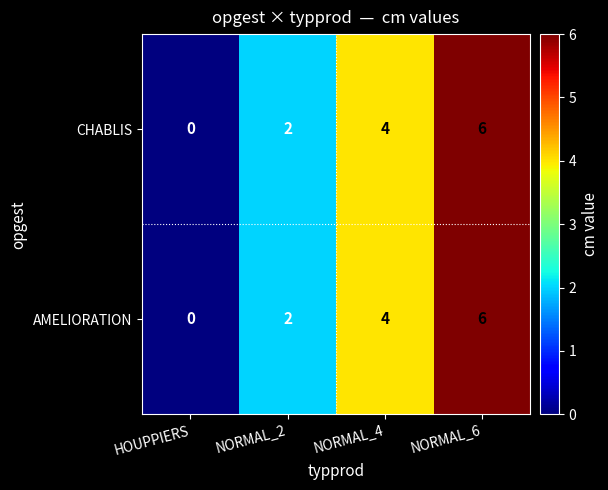

What is the total value across all series at NORMAL_6?

12